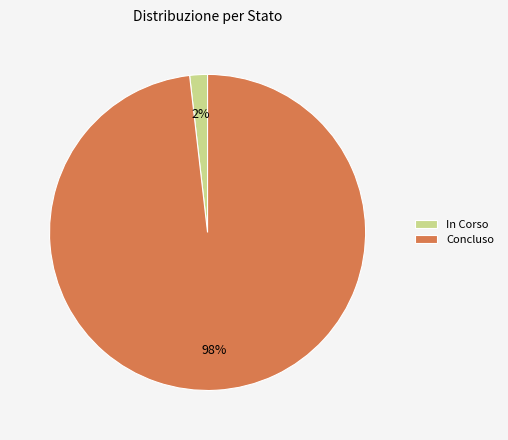

How many slices are in this pie chart?

2